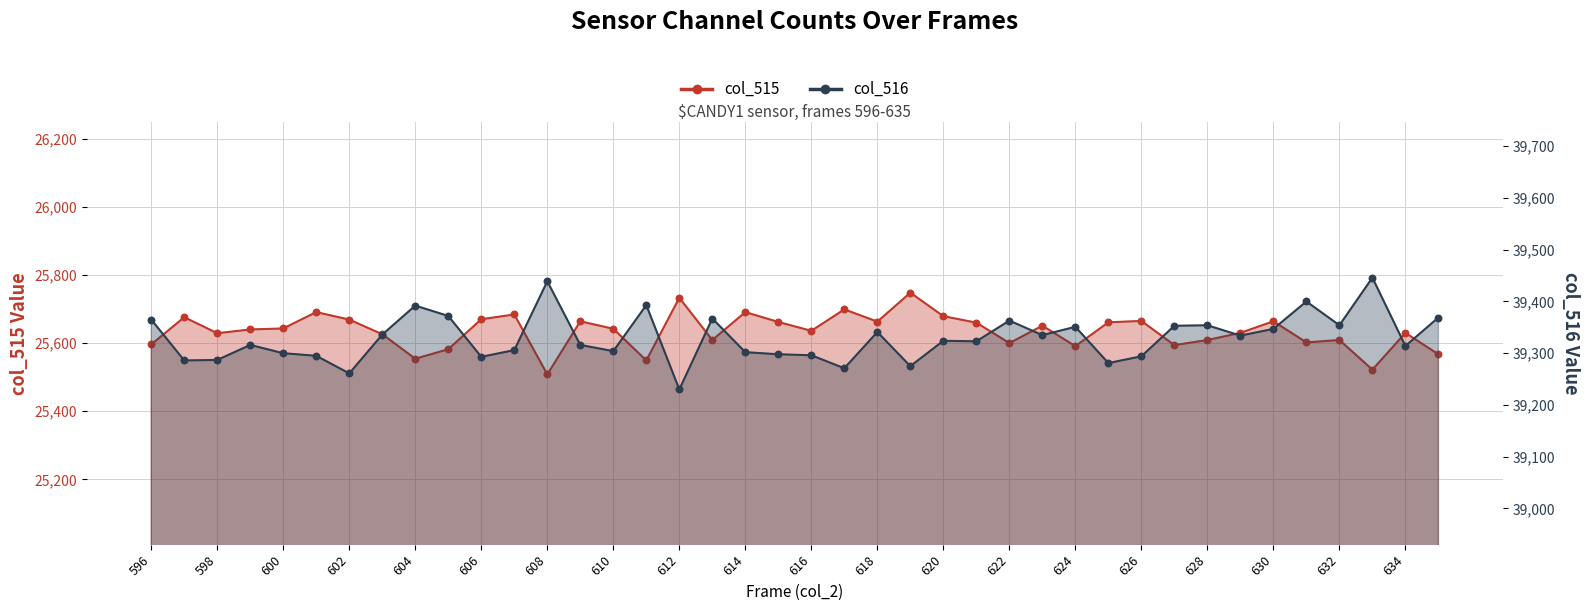

At how many categories does at least one series exceed 32061?

40